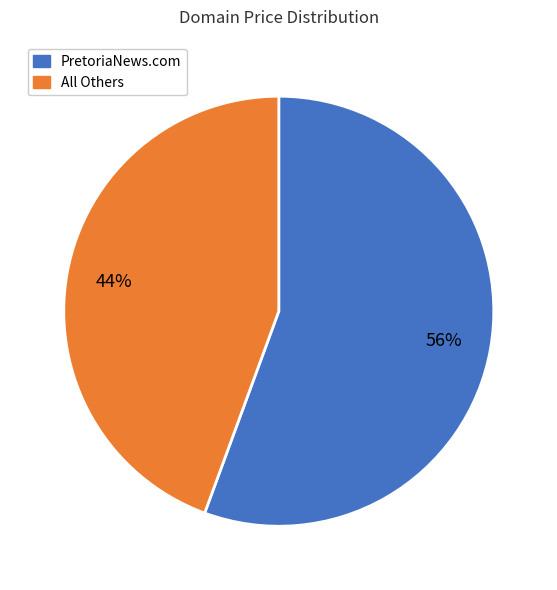

Is there a majority slice in this chart?

Yes